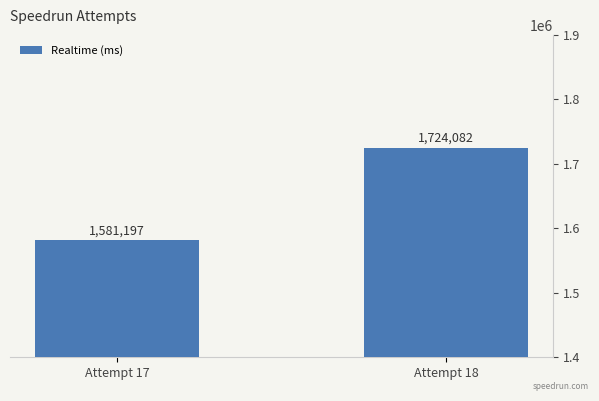

The value at Attempt 18 is 2542698. True or false?

False